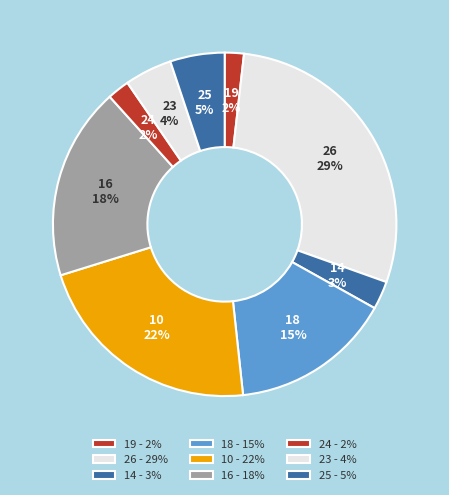

Which slice is the largest?

26